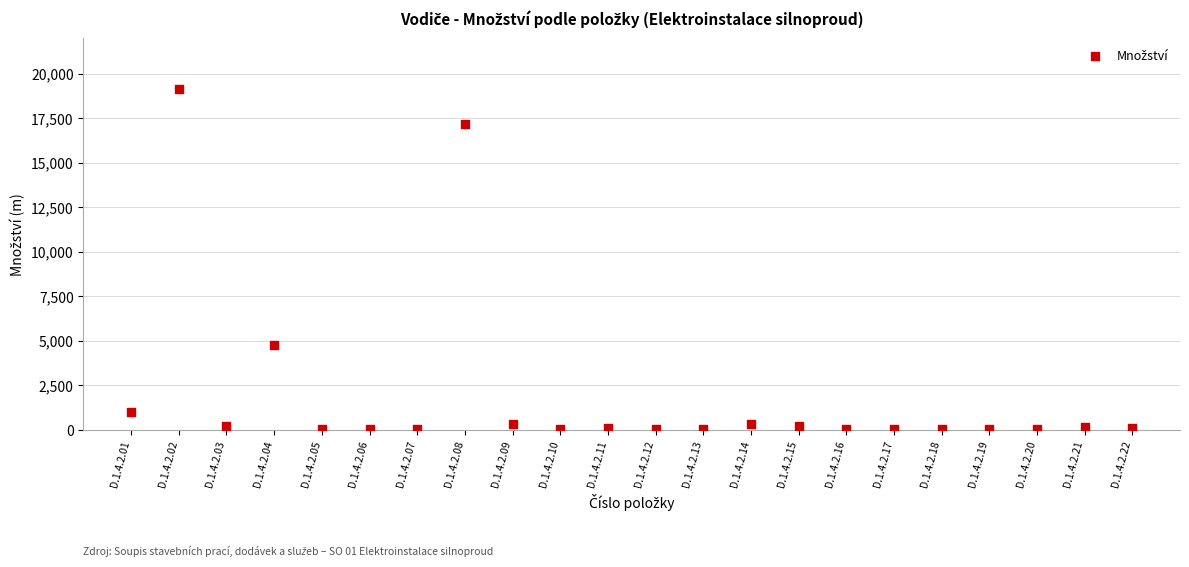

What is the range of Y values (max minus min)?

19141